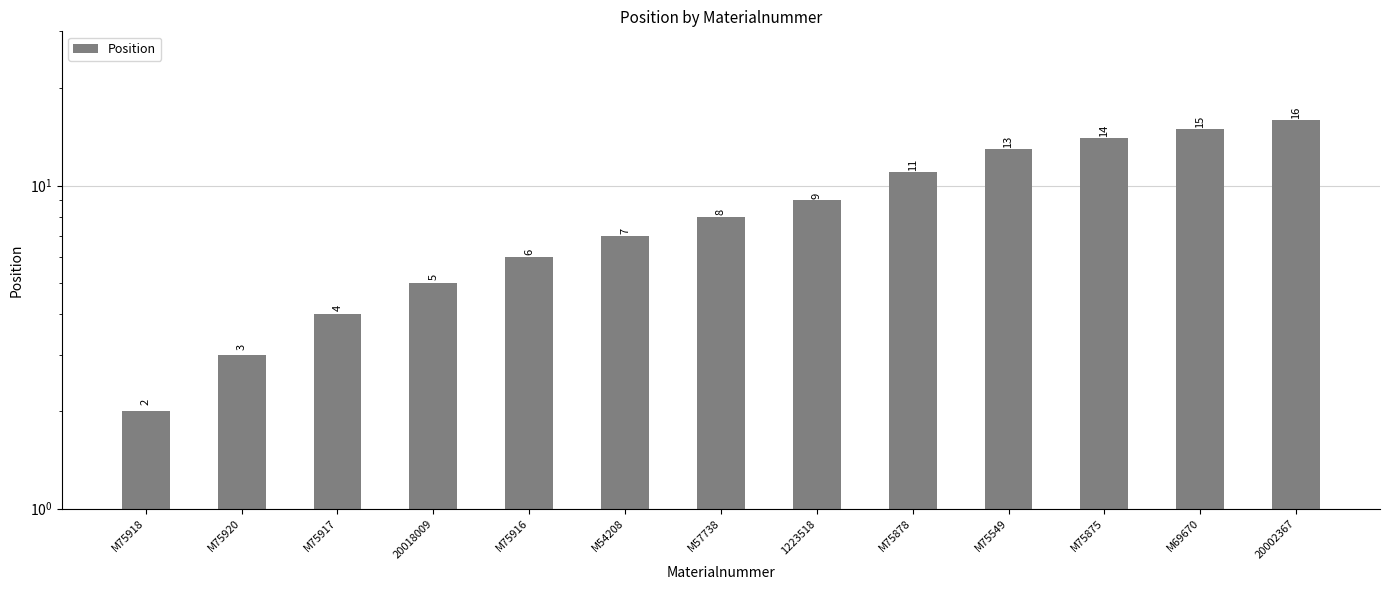

Does the chart contain any negative values?

No